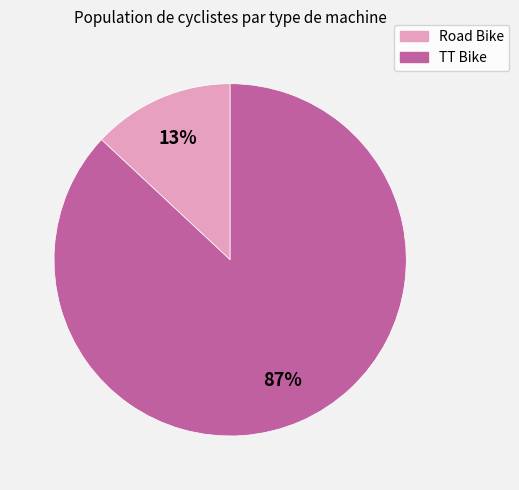

The Road Bike slice represents 24% of the pie. True or false?

False